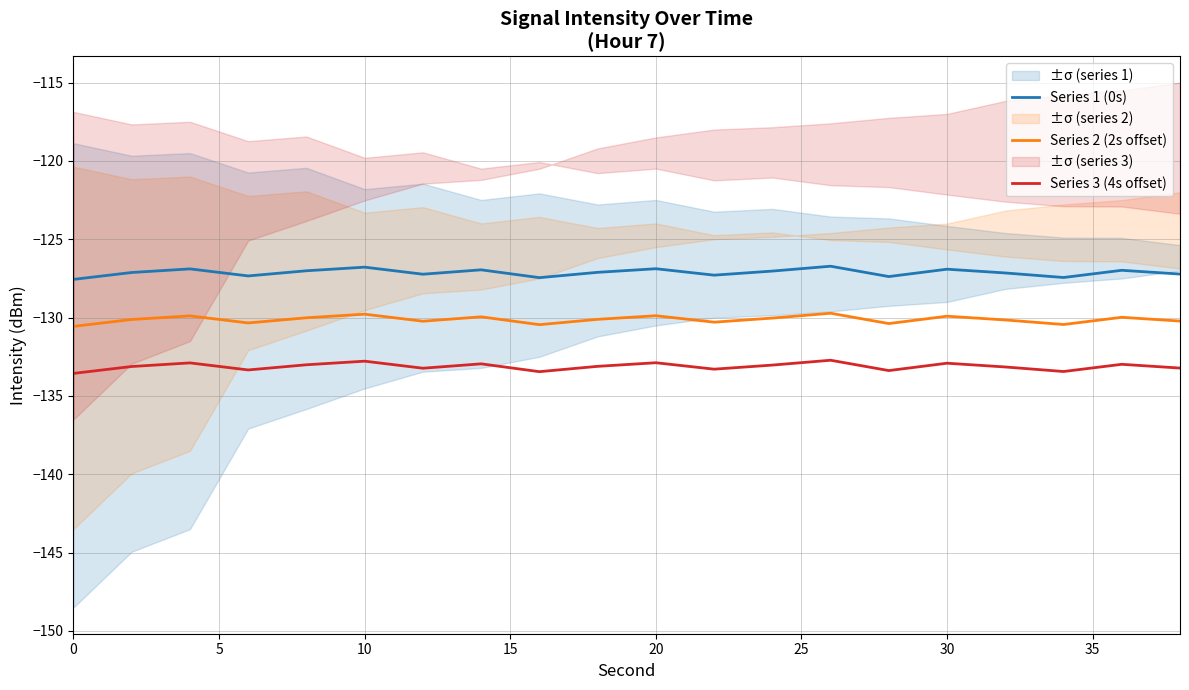

True or false: Series 3 (4s offset) and Series 1 (0s) intersect in this chart.

False